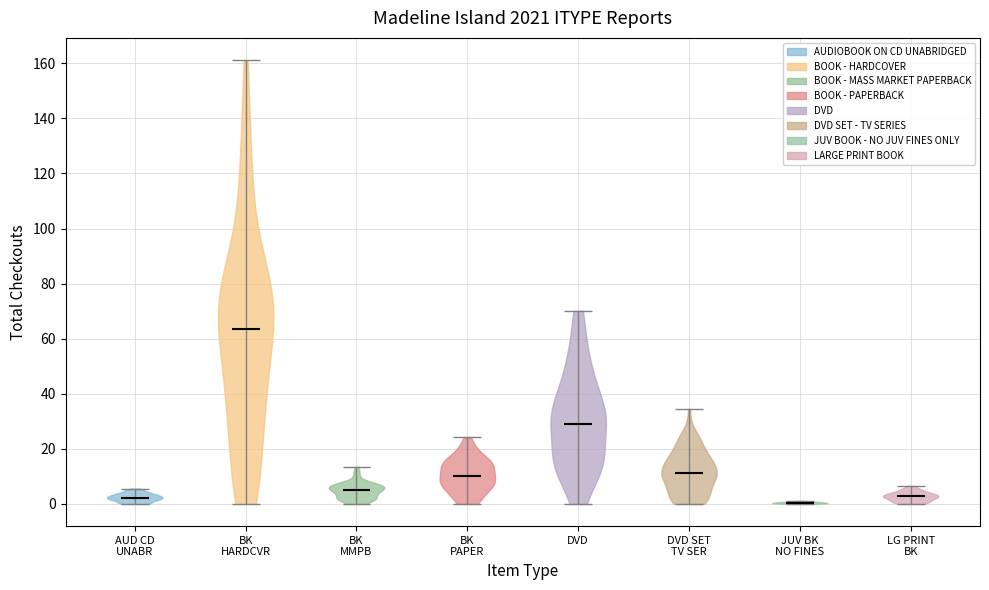

Reading left to right, read every violin against the y-axis: where its median line is, and the lowest and highest points it reaches. The values are not printed on the chart, so give them approximately, as read against the axis.

AUD CD UNABR: median line 2, lowest point 0, highest point 6
BK HARDCVR: median line 64, lowest point 0, highest point 162
BK MMPB: median line 6, lowest point 0, highest point 14
BK PAPER: median line 10, lowest point 0, highest point 24
DVD: median line 28, lowest point 0, highest point 70
DVD SET TV SER: median line 12, lowest point 0, highest point 34
JUV BK NO FINES: median line 0, lowest point 0, highest point 2
LG PRINT BK: median line 2, lowest point 0, highest point 6